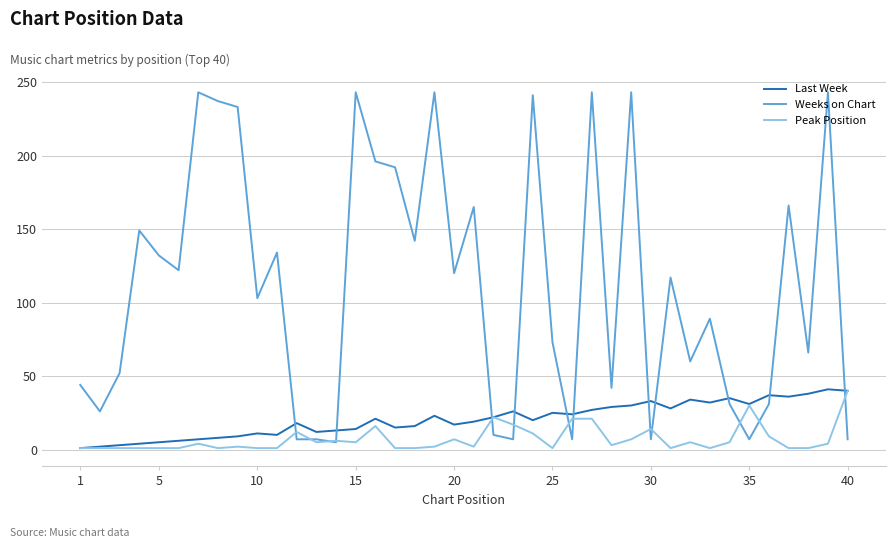

Which series has the largest range (max minus min)?

Weeks on Chart